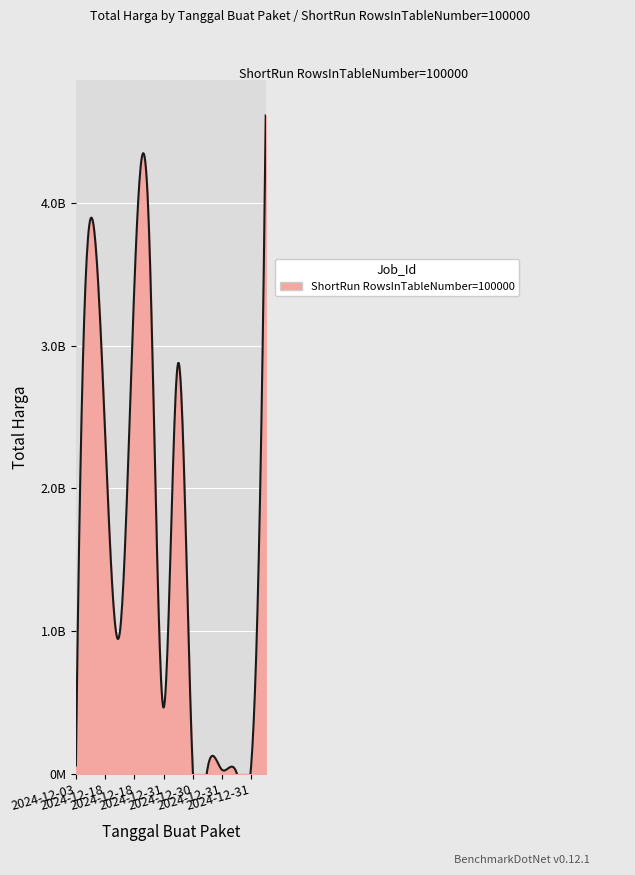

How many data points are less than 984972000?

7